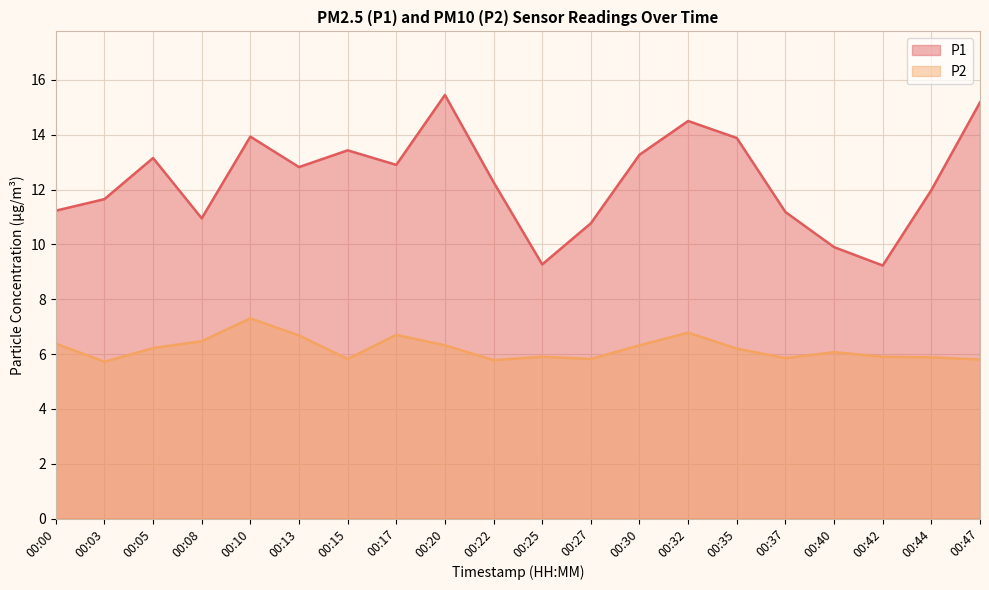

Read the P2 value at 00:05.

6.2